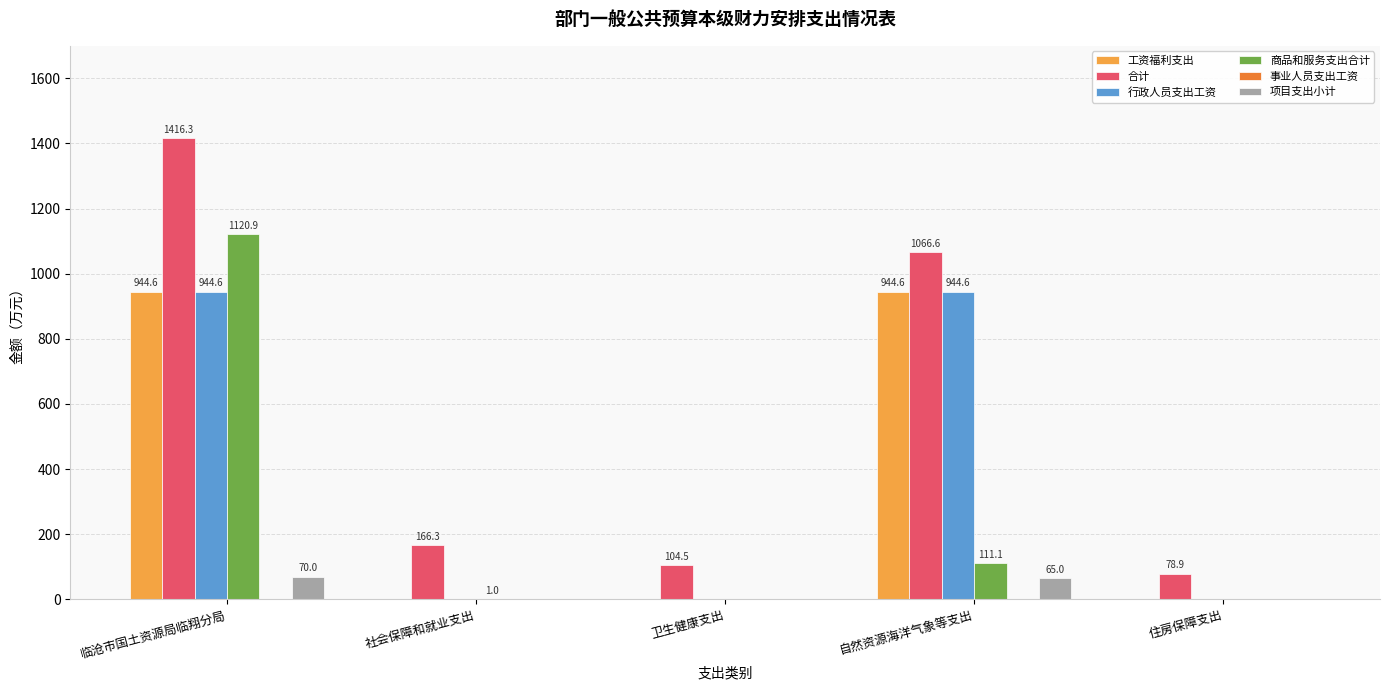

How many series are shown in this chart?

5